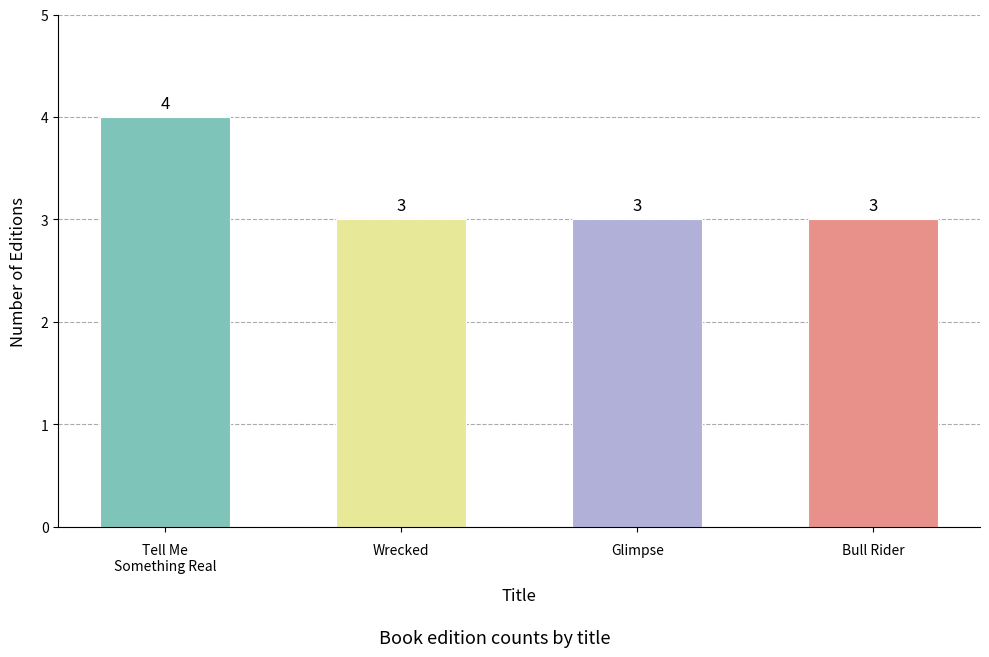

The value at Glimpse is 2. True or false?

False